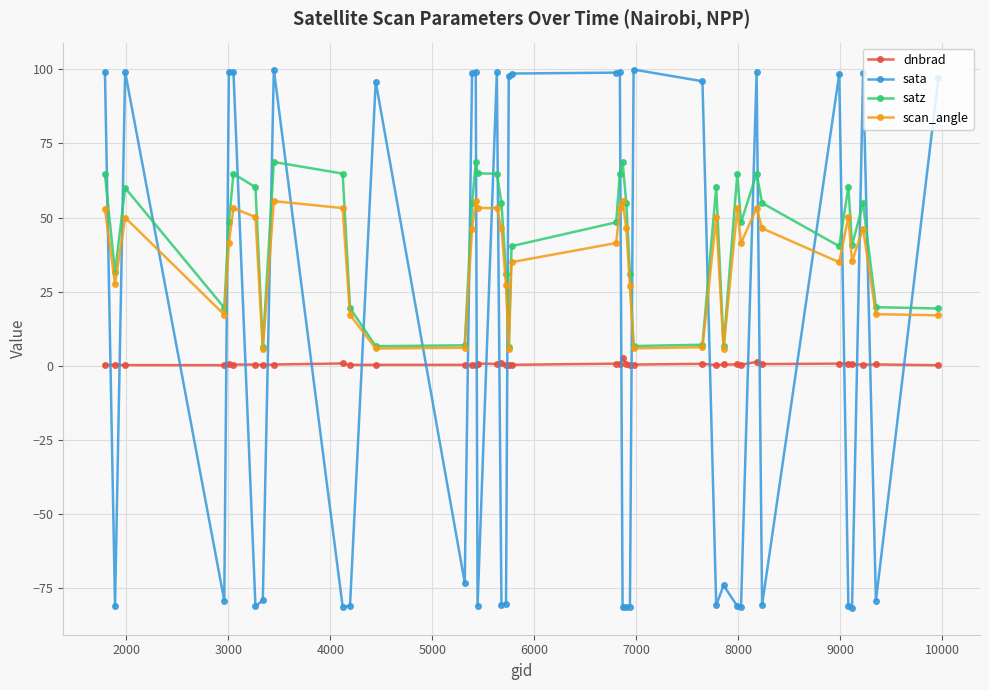

What is the value of the dnbrad point at the 20th from the left?

0.2